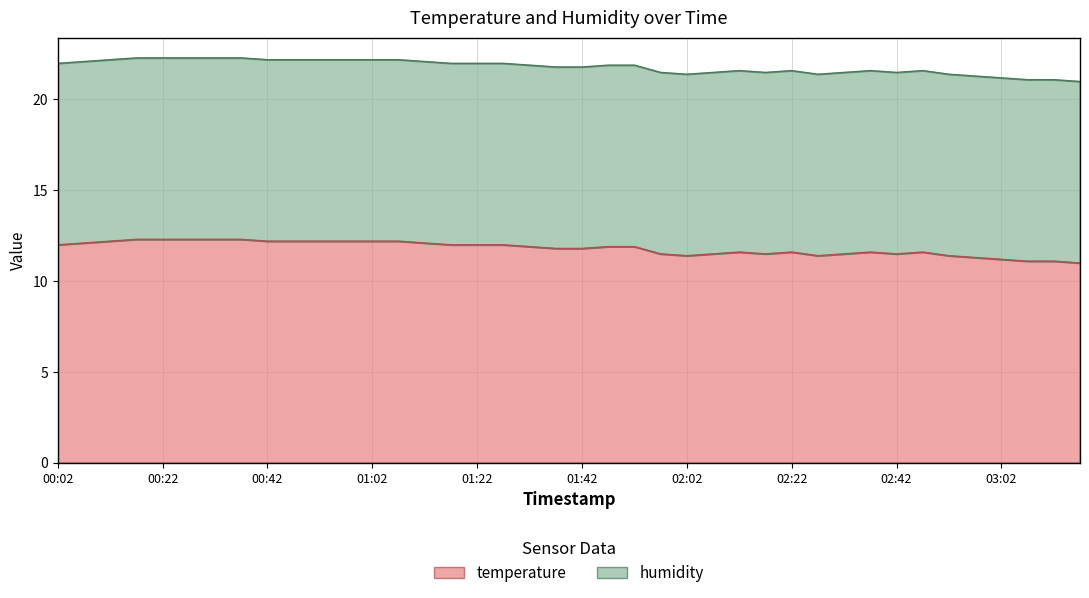

At which label is the value closest to 11?

03:17